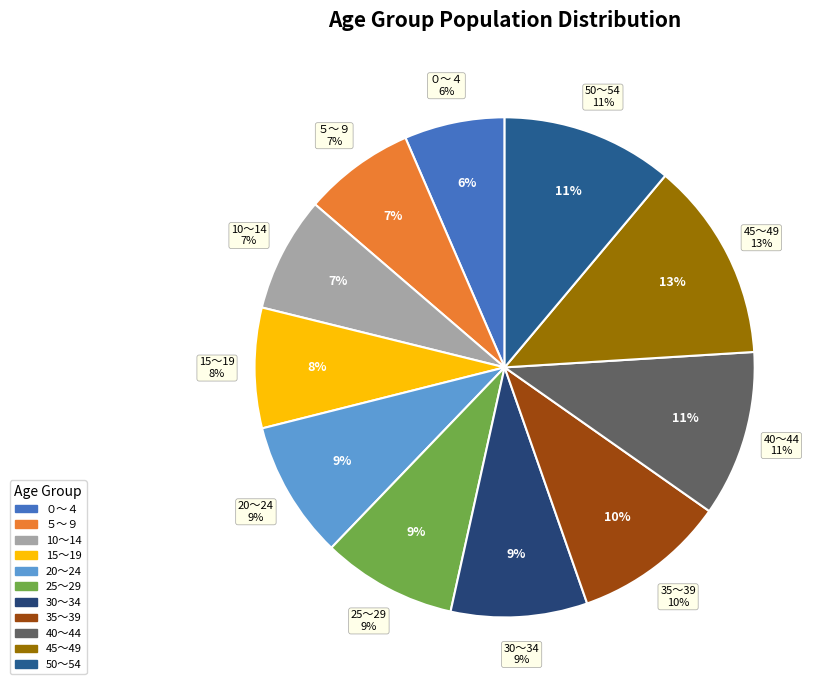

To the nearest percent, what is the average slice percentage?

9%